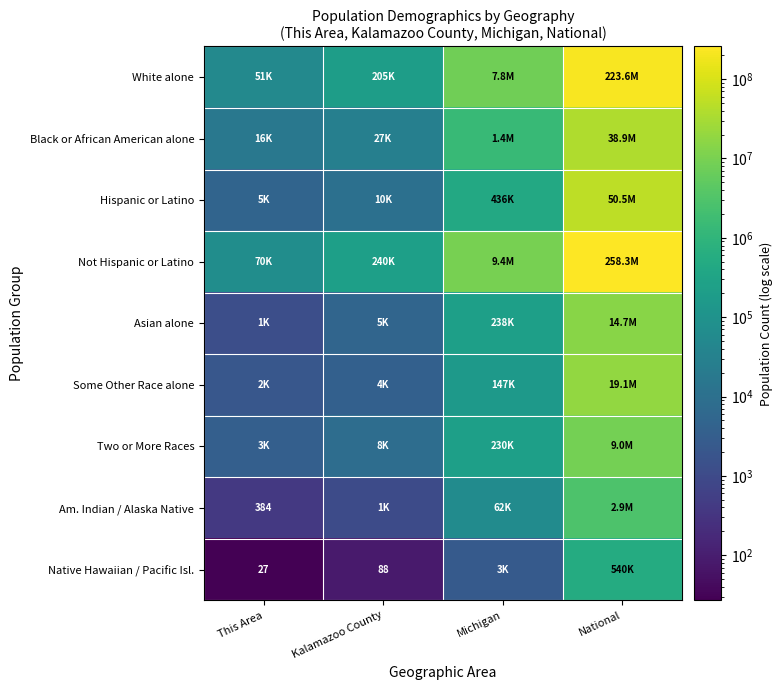

How many data points does each series have?

4